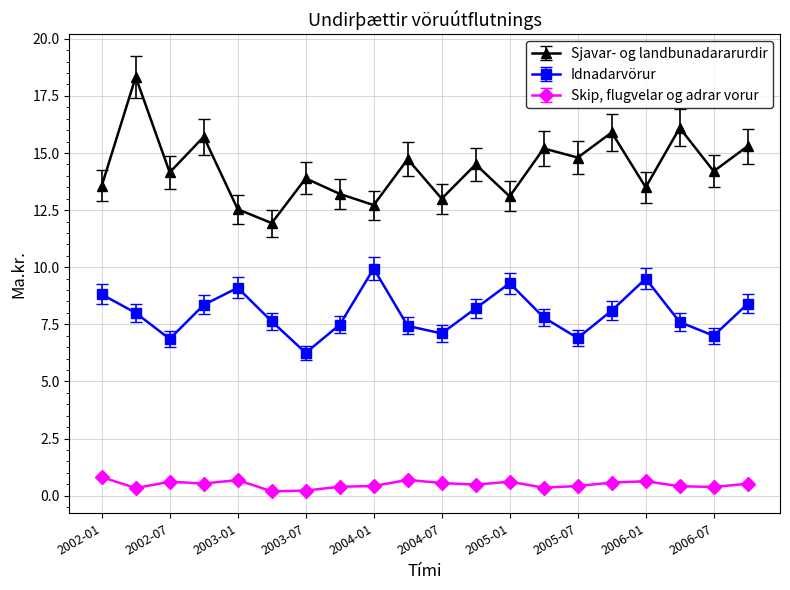

List the series in order of their overall mean, highest first.

Sjavar- og landbunadararurdir, Idnadarvörur, Skip, flugvelar og adrar vorur